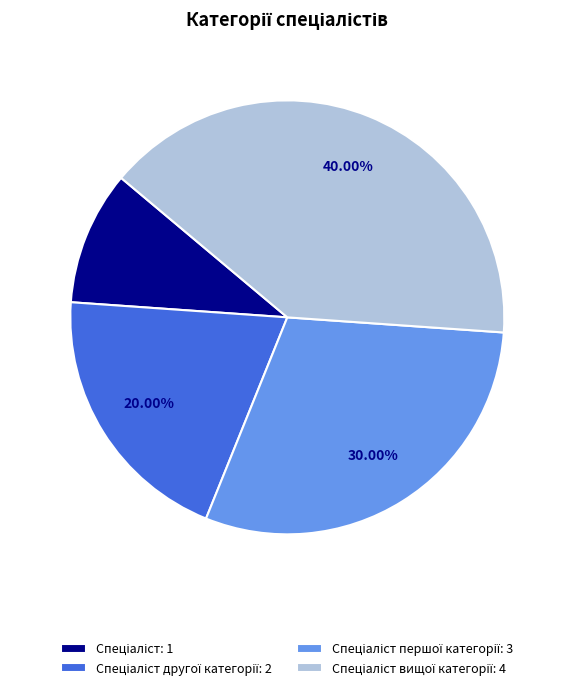

Is there any slice that represents more than half of the pie?

No